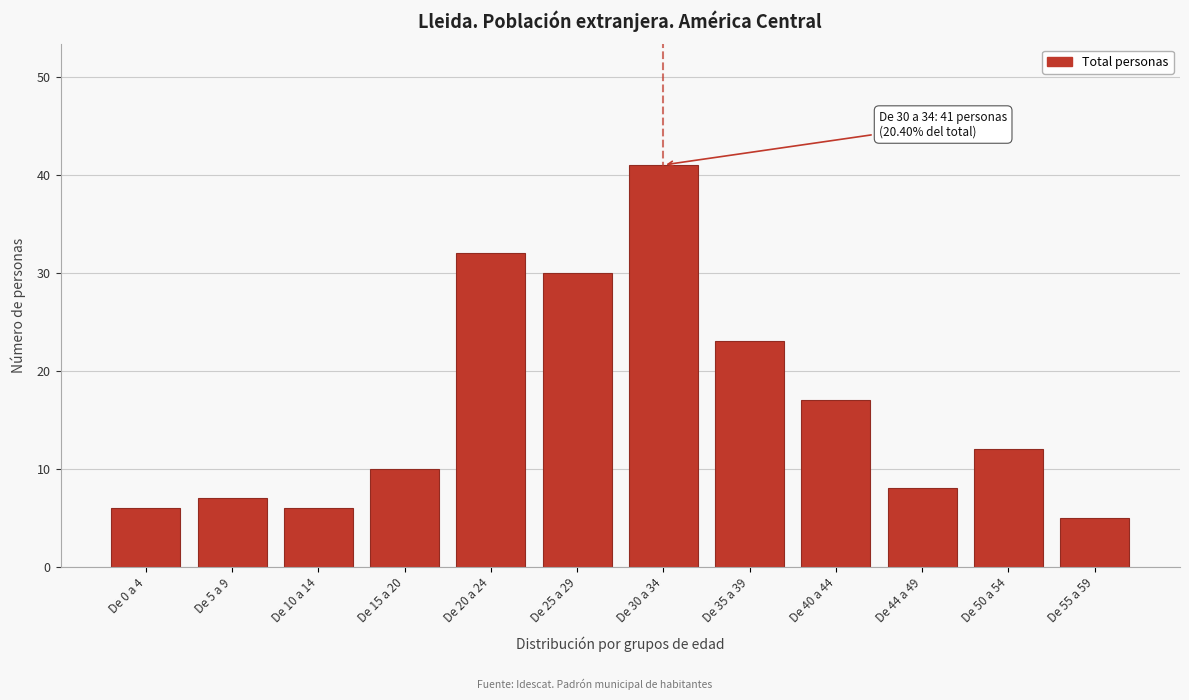

Reading left to right, list all the values displayed in this chart.

De 0 a 4=6	De 5 a 9=7	De 10 a 14=6	De 15 a 20=10	De 20 a 24=32	De 25 a 29=30	De 30 a 34=41	De 35 a 39=23	De 40 a 44=17	De 44 a 49=8	De 50 a 54=12	De 55 a 59=5